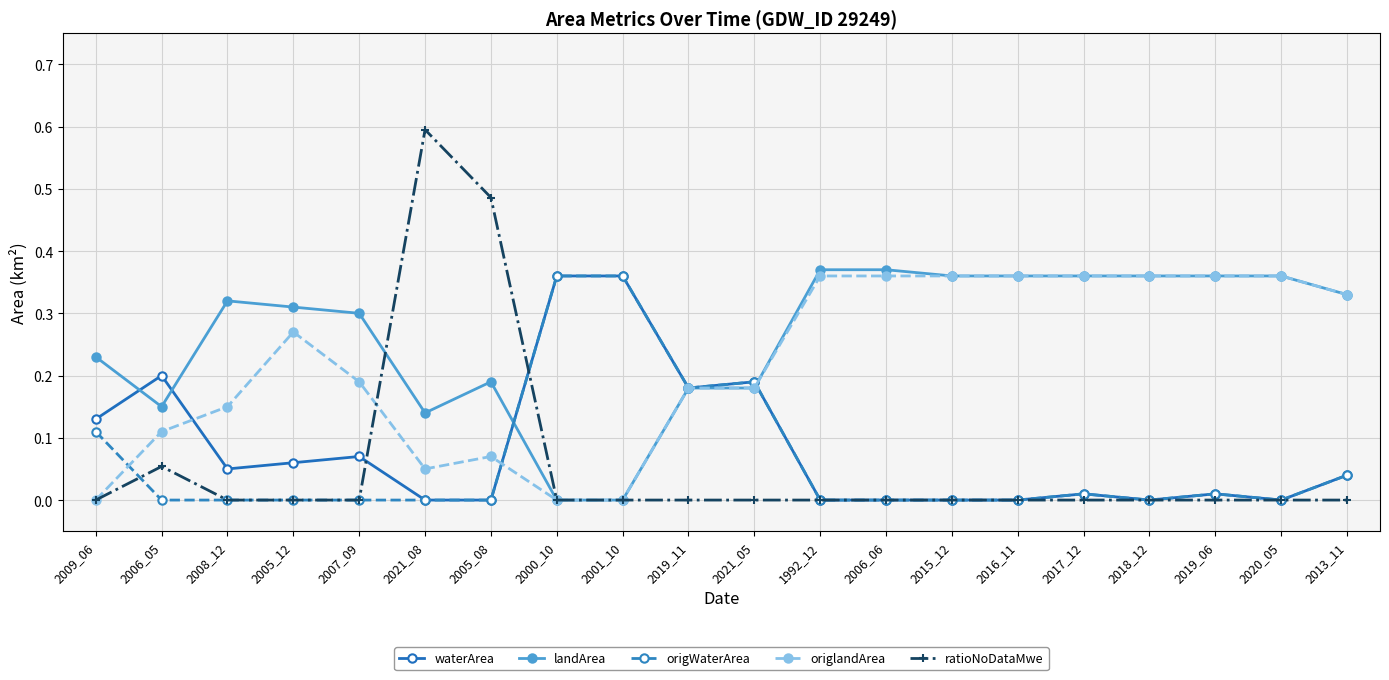

Which series has the largest total across all categories?

landArea